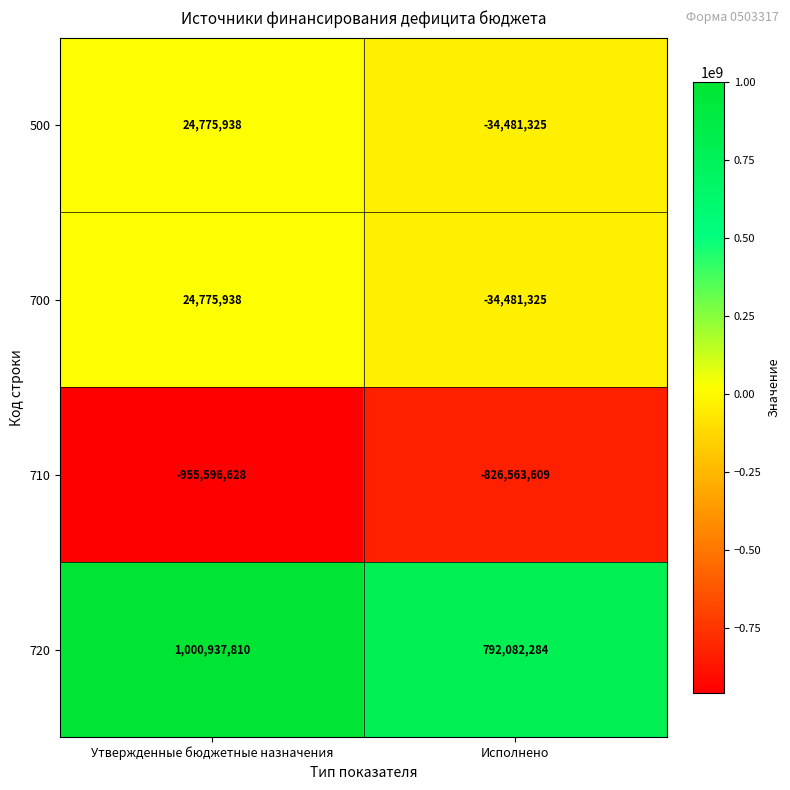

Is it true that 700 equals 11966308 at Утвержденные бюджетные назначения?

False